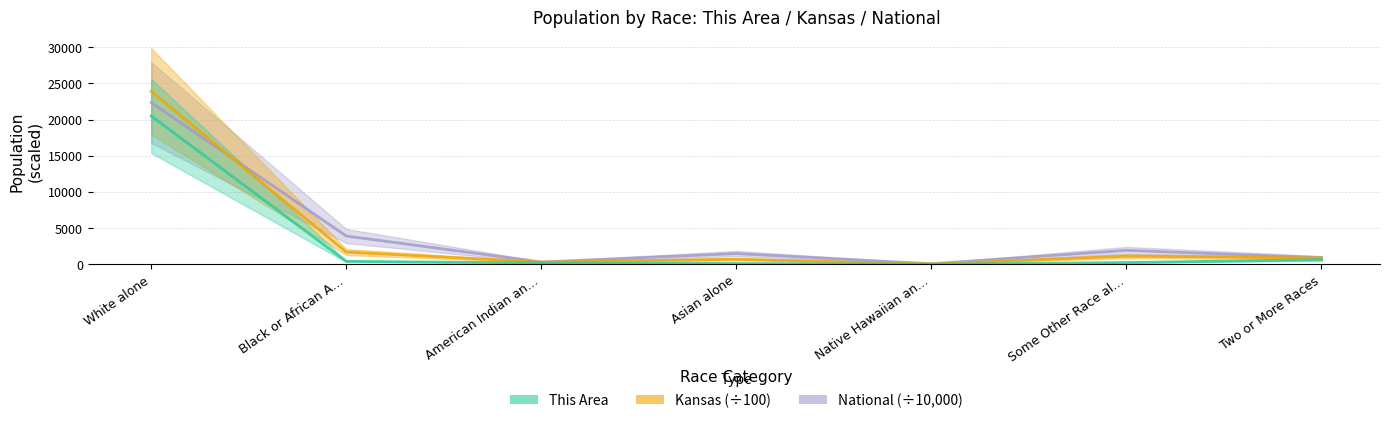

Which series has the largest total across all categories?

National